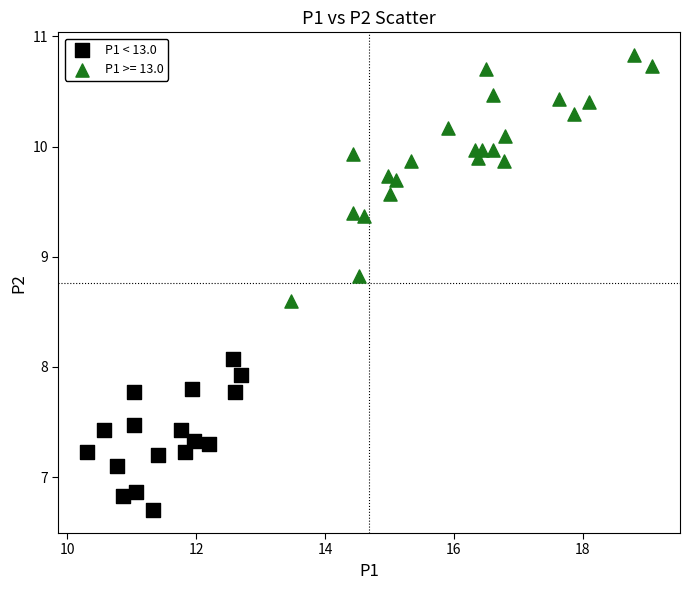

Which series has the widest spread of Y values?

P1 >= 13.0